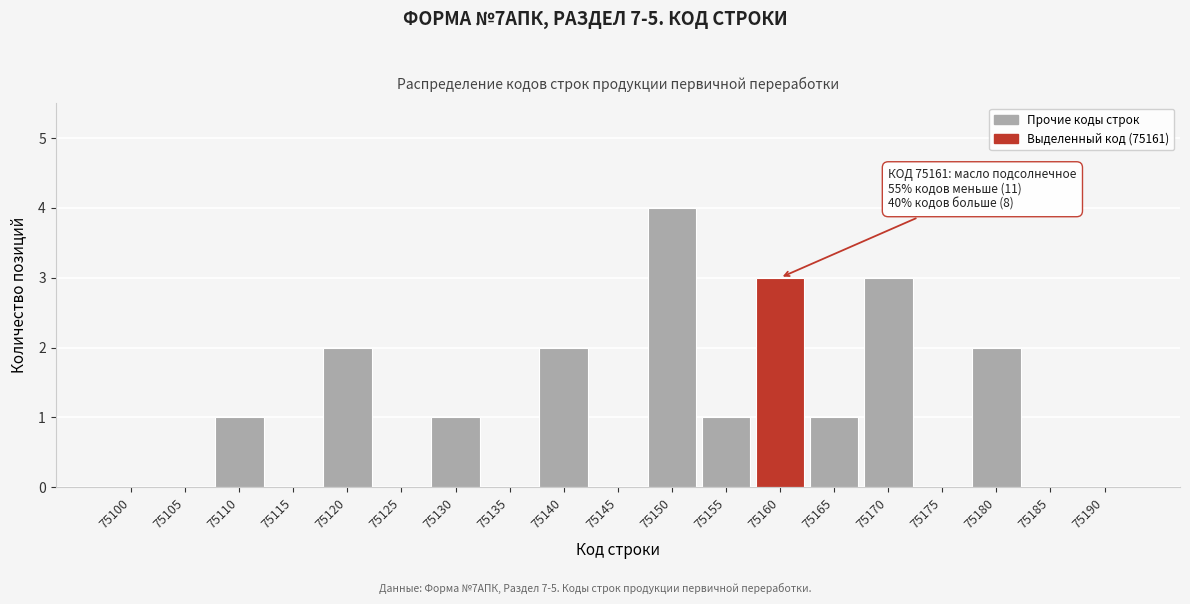

Reading left to right, list all the values displayed in this chart.

75100=0	75105=0	75110=1	75115=0	75120=2	75125=0	75130=1	75135=0	75140=2	75145=0	75150=4	75155=1	75160=3	75165=1	75170=3	75175=0	75180=2	75185=0	75190=0